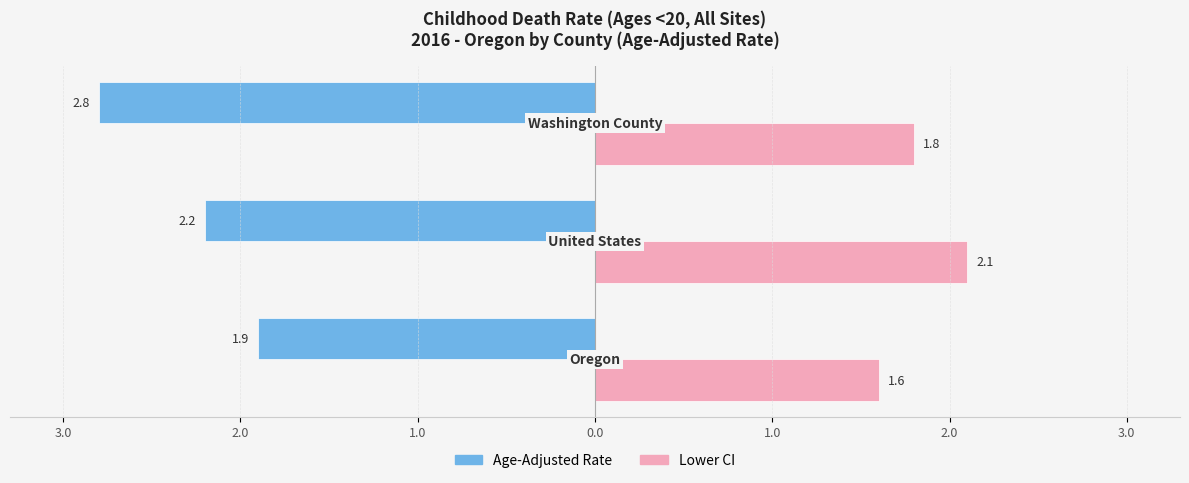

What are all the series names shown in the legend?

Age-Adjusted Rate, Lower CI